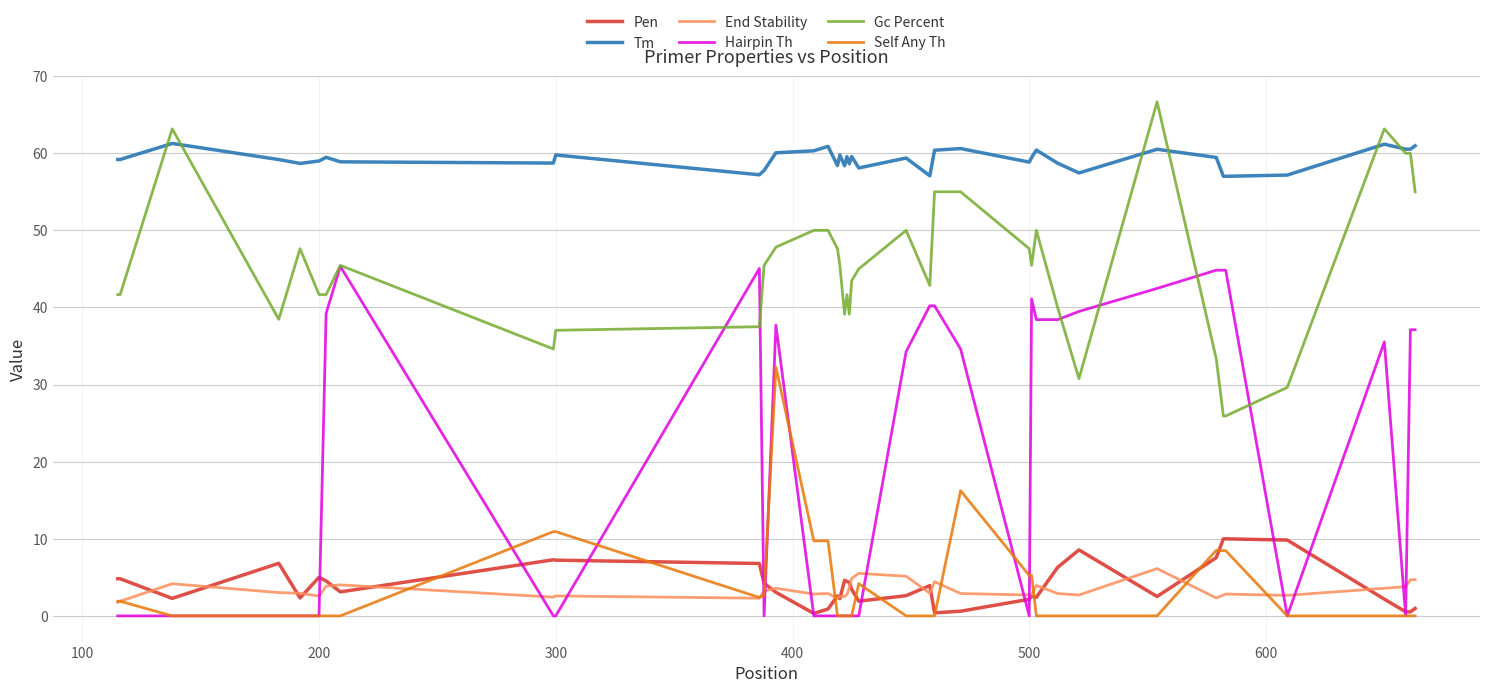

List the series in order of their peak value, highest first.

Gc Percent, Tm, Hairpin Th, Self Any Th, Pen, End Stability